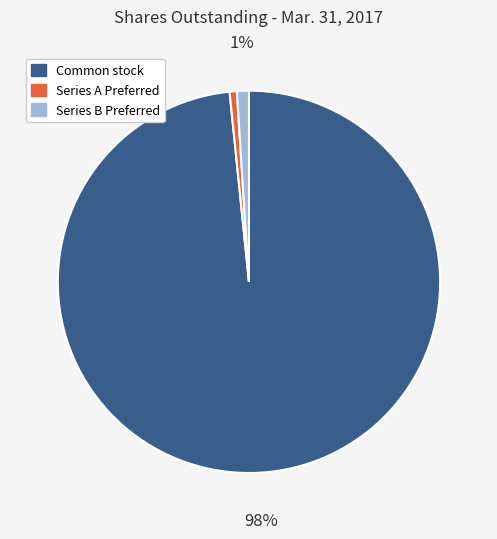

Is there a majority slice in this chart?

Yes